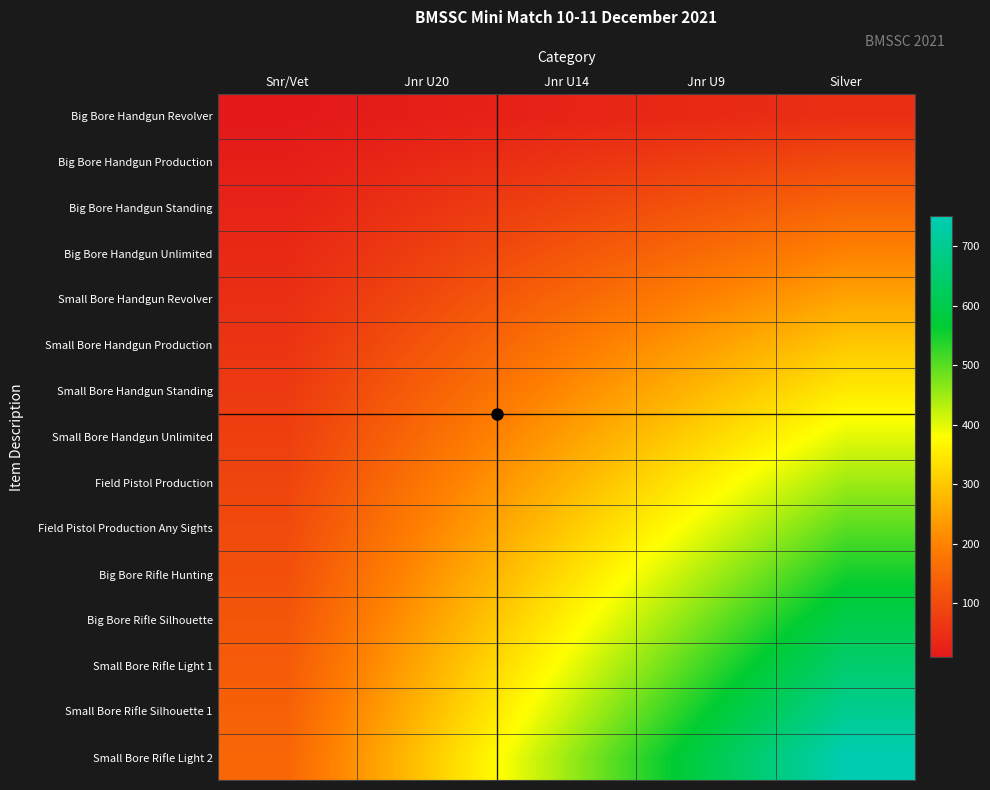

Which series has the largest total across all categories?

Small Bore Rifle Light 2